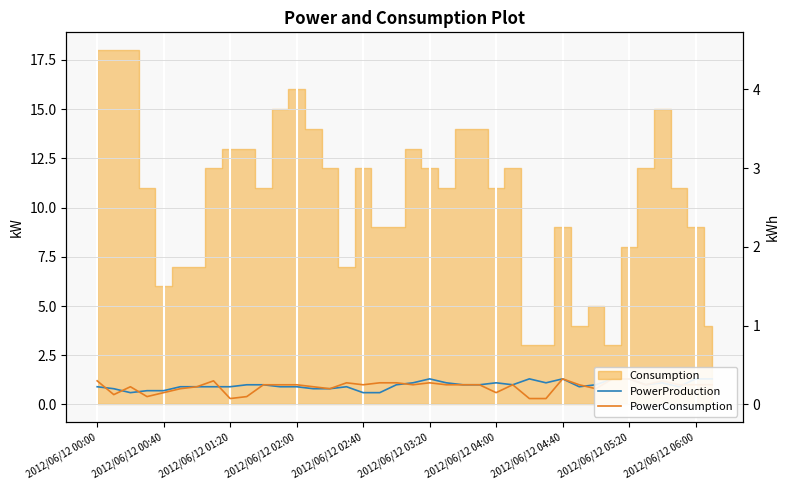

What is the difference between the PowerConsumption values at 27 and 24?

0.3